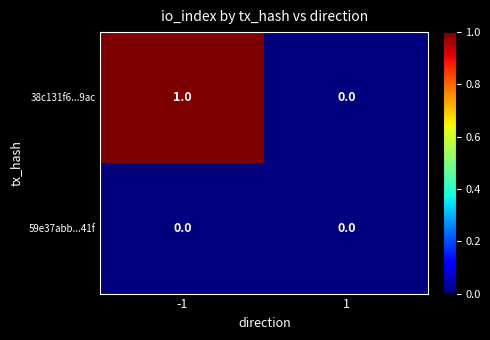

Which series has the largest range (max minus min)?

38c131f6...9ac